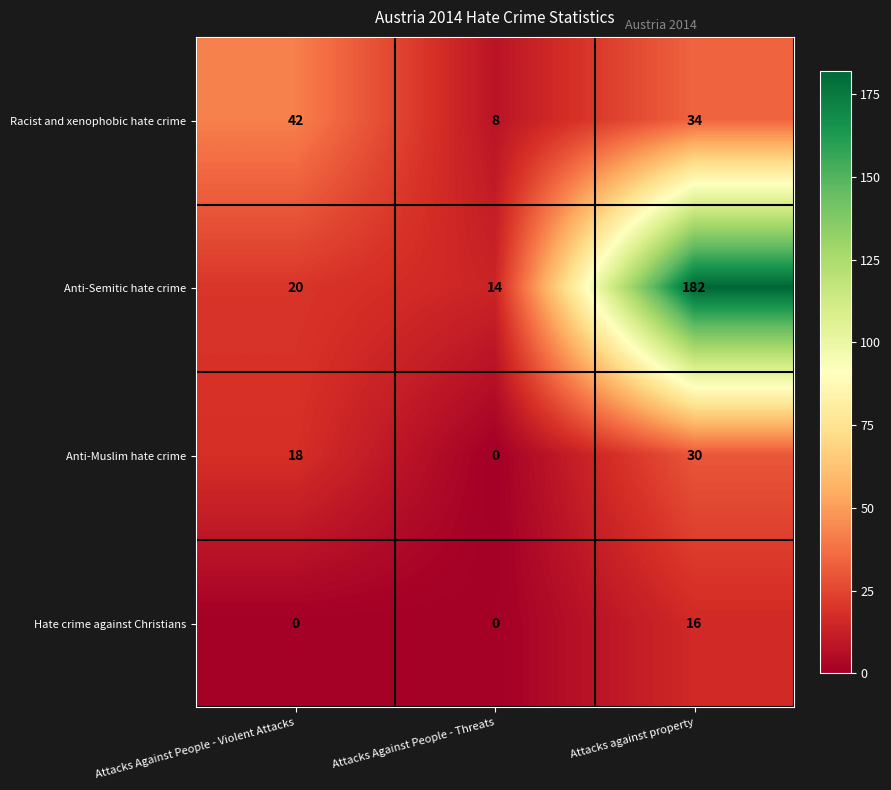

What is the difference between the highest and lowest values at Attacks Against People - Threats?

14